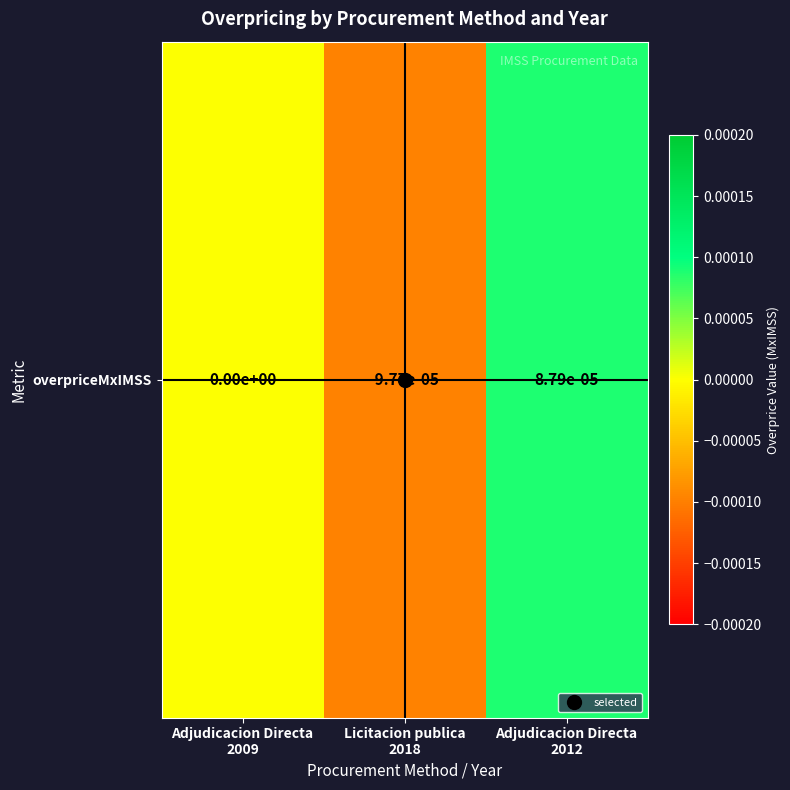

How many series are shown in this chart?

1